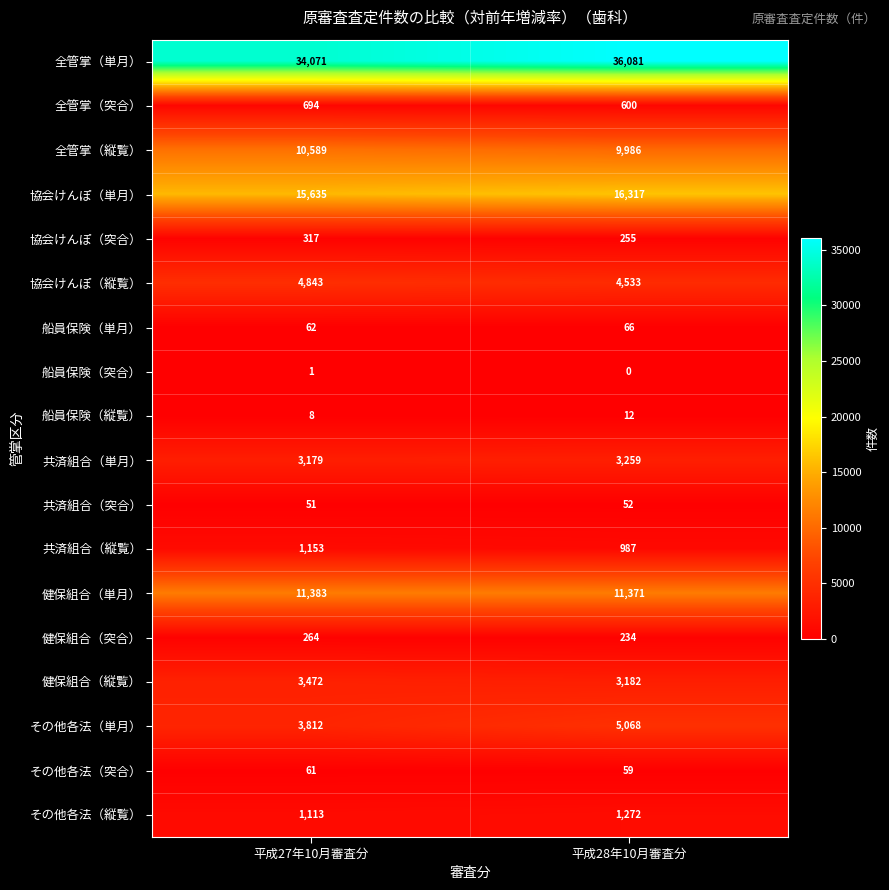

Which series has the largest total across all categories?

全管掌（単月）